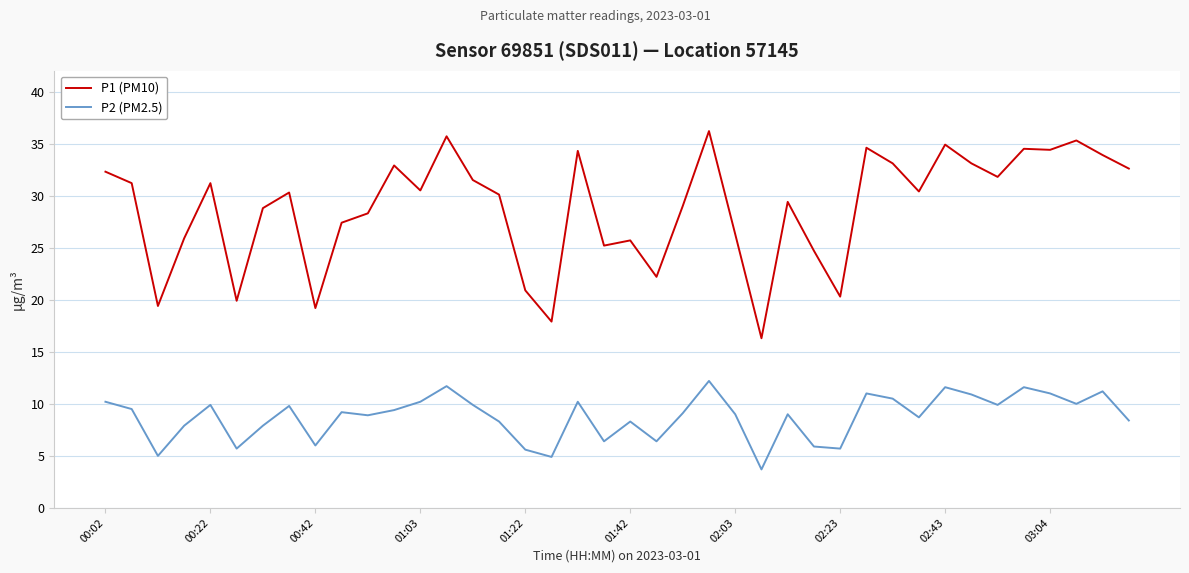

Which series has the widest spread of values?

P1 (PM10)